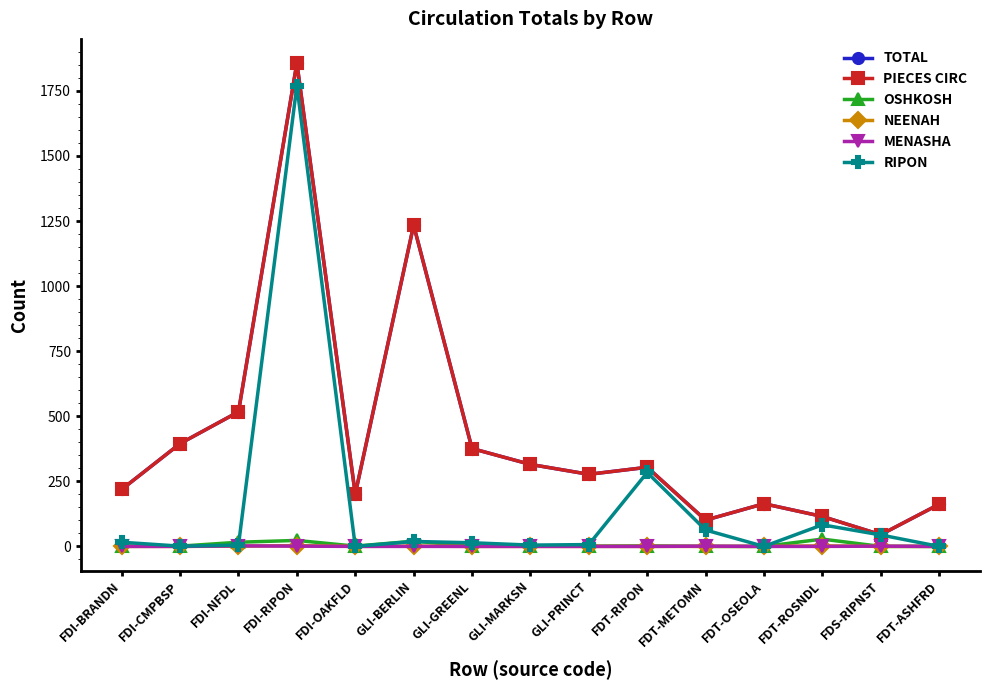

Reading left to right, extract all data points from this chart.

TOTAL: FDI-BRANDN=219	FDI-CMPBSP=395	FDI-NFDL=517	FDI-RIPON=1857	FDI-OAKFLD=201	GLI-BERLIN=1234	GLI-GREENL=376	GLI-MARKSN=315	GLI-PRINCT=277	FDT-RIPON=304	FDT-METOMN=101	FDT-OSEOLA=164	FDT-ROSNDL=115	FDS-RIPNST=45	FDT-ASHFRD=162
PIECES CIRC: FDI-BRANDN=219	FDI-CMPBSP=395	FDI-NFDL=517	FDI-RIPON=1857	FDI-OAKFLD=201	GLI-BERLIN=1234	GLI-GREENL=376	GLI-MARKSN=315	GLI-PRINCT=277	FDT-RIPON=304	FDT-METOMN=101	FDT-OSEOLA=164	FDT-ROSNDL=115	FDS-RIPNST=45	FDT-ASHFRD=162
OSHKOSH: FDI-BRANDN=1	FDI-CMPBSP=1	FDI-NFDL=16	FDI-RIPON=23	FDI-OAKFLD=1	GLI-BERLIN=20	GLI-GREENL=1	GLI-MARKSN=1	GLI-PRINCT=1	FDT-RIPON=2	FDT-METOMN=0	FDT-OSEOLA=0	FDT-ROSNDL=28	FDS-RIPNST=0	FDT-ASHFRD=0
NEENAH: FDI-BRANDN=0	FDI-CMPBSP=0	FDI-NFDL=1	FDI-RIPON=3	FDI-OAKFLD=0	GLI-BERLIN=1	GLI-GREENL=0	GLI-MARKSN=0	GLI-PRINCT=0	FDT-RIPON=0	FDT-METOMN=0	FDT-OSEOLA=0	FDT-ROSNDL=2	FDS-RIPNST=0	FDT-ASHFRD=0
MENASHA: FDI-BRANDN=0	FDI-CMPBSP=0	FDI-NFDL=2	FDI-RIPON=1	FDI-OAKFLD=0	GLI-BERLIN=0	GLI-GREENL=0	GLI-MARKSN=0	GLI-PRINCT=0	FDT-RIPON=0	FDT-METOMN=1	FDT-OSEOLA=0	FDT-ROSNDL=0	FDS-RIPNST=1	FDT-ASHFRD=0
RIPON: FDI-BRANDN=16	FDI-CMPBSP=1	FDI-NFDL=5	FDI-RIPON=1770	FDI-OAKFLD=0	GLI-BERLIN=19	GLI-GREENL=14	GLI-MARKSN=5	GLI-PRINCT=7	FDT-RIPON=284	FDT-METOMN=63	FDT-OSEOLA=0	FDT-ROSNDL=83	FDS-RIPNST=44	FDT-ASHFRD=0